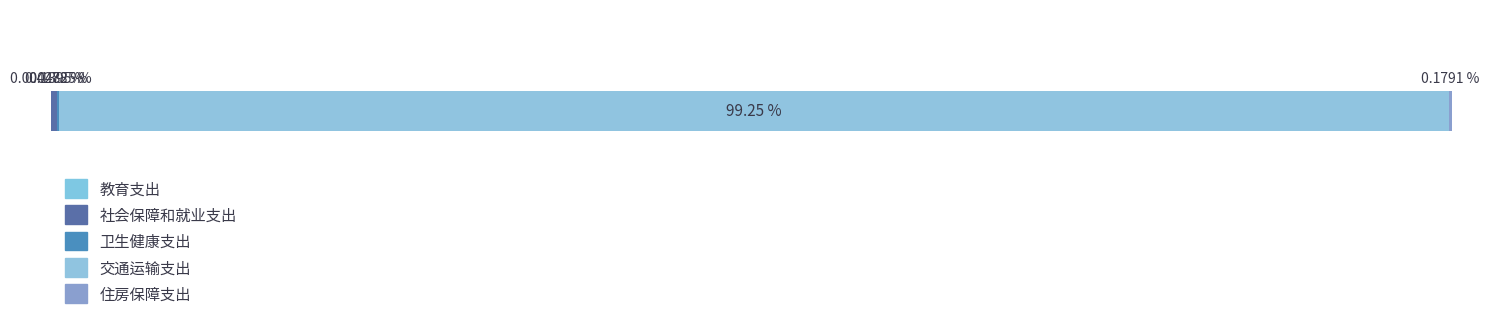

What is the label of the 2nd bar from the right?

交通运输支出